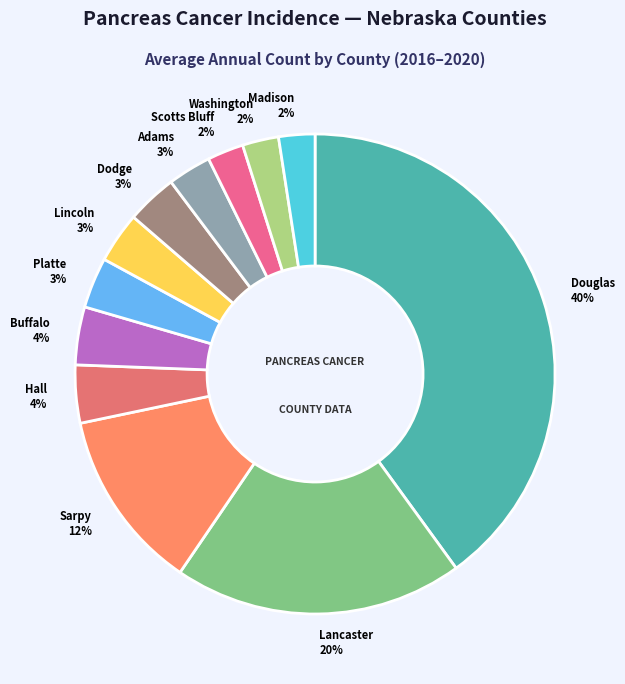

How many segments does this pie chart have?

12